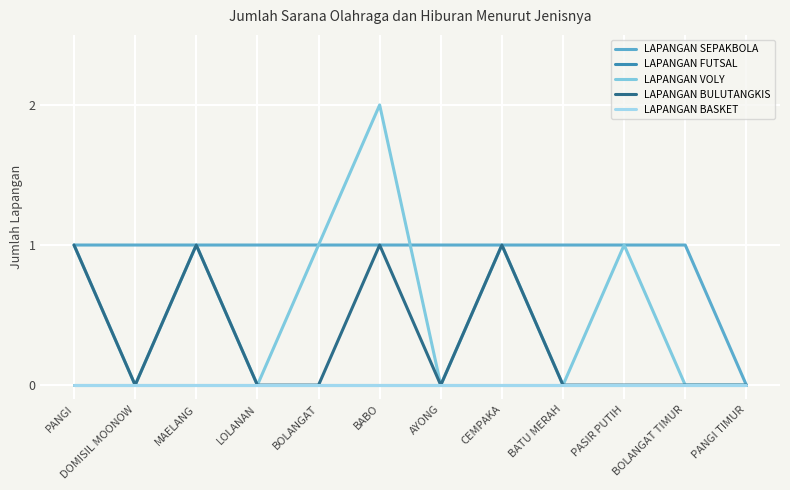

List the series in order of their peak value, highest first.

LAPANGAN VOLY, LAPANGAN SEPAKBOLA, LAPANGAN BULUTANGKIS, LAPANGAN FUTSAL, LAPANGAN BASKET